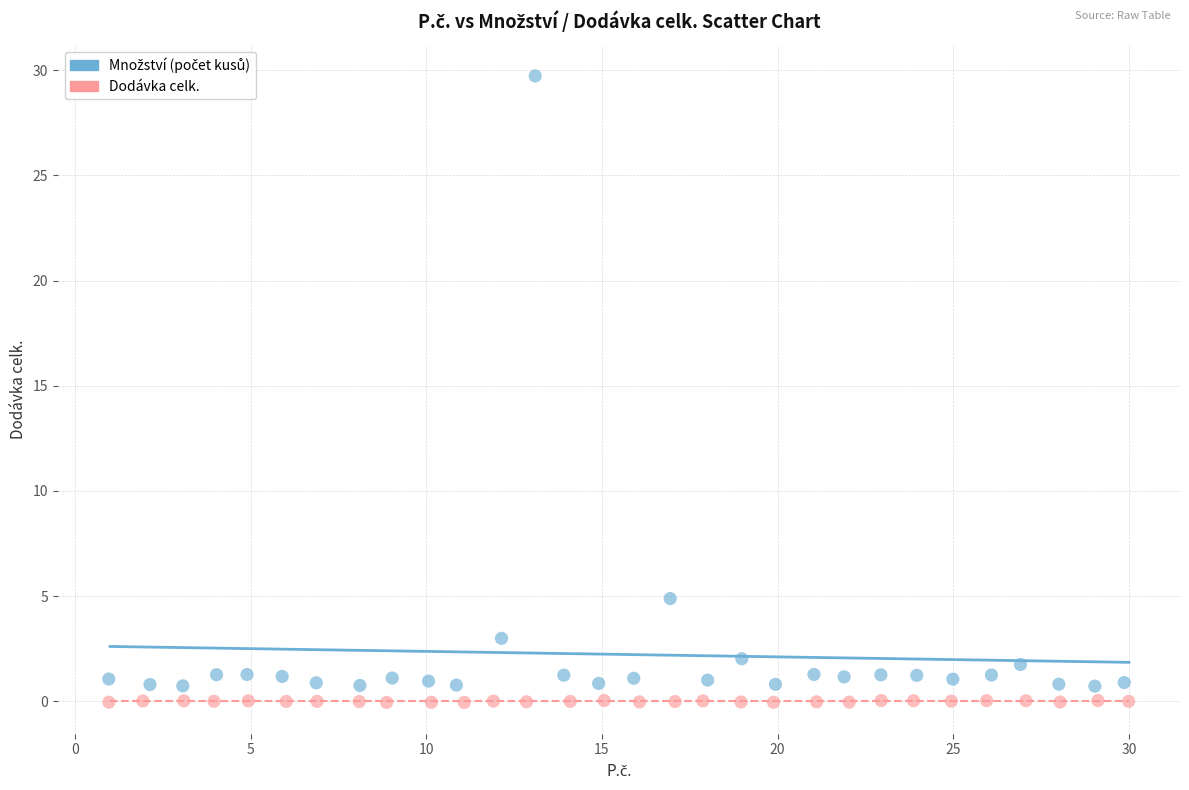

Which series contains the lowest Y value?

Dodávka celk.